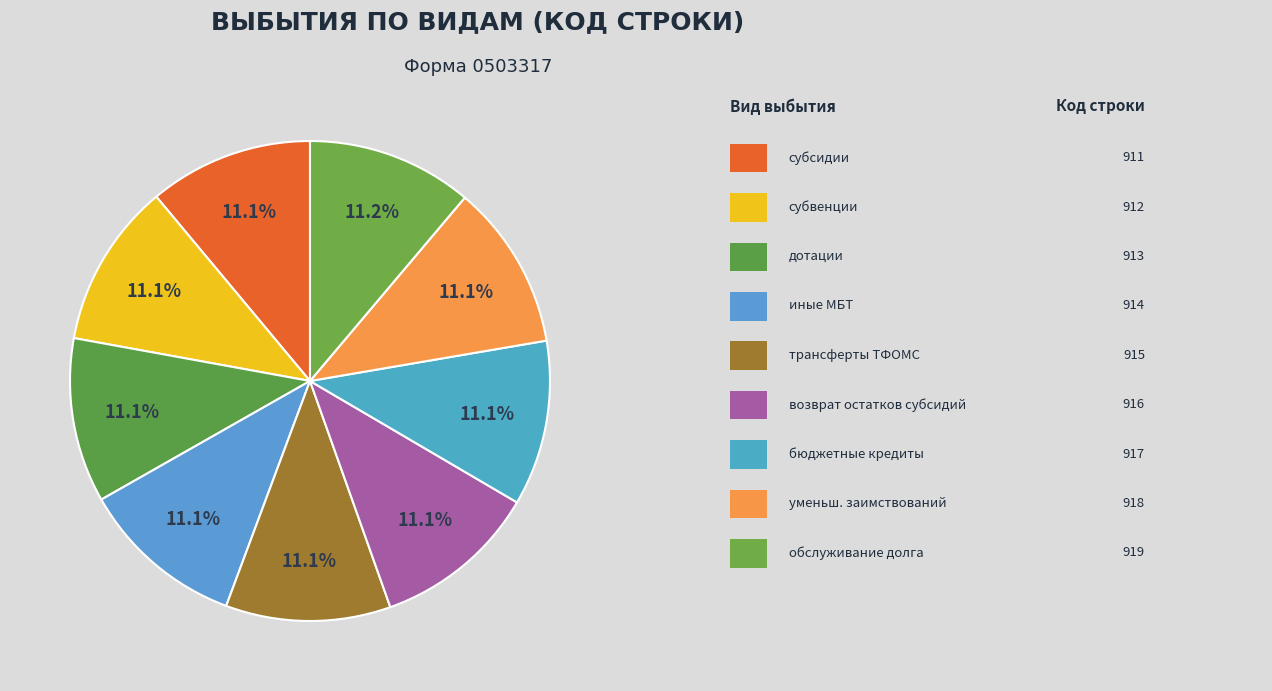

How many slices are in this pie chart?

9